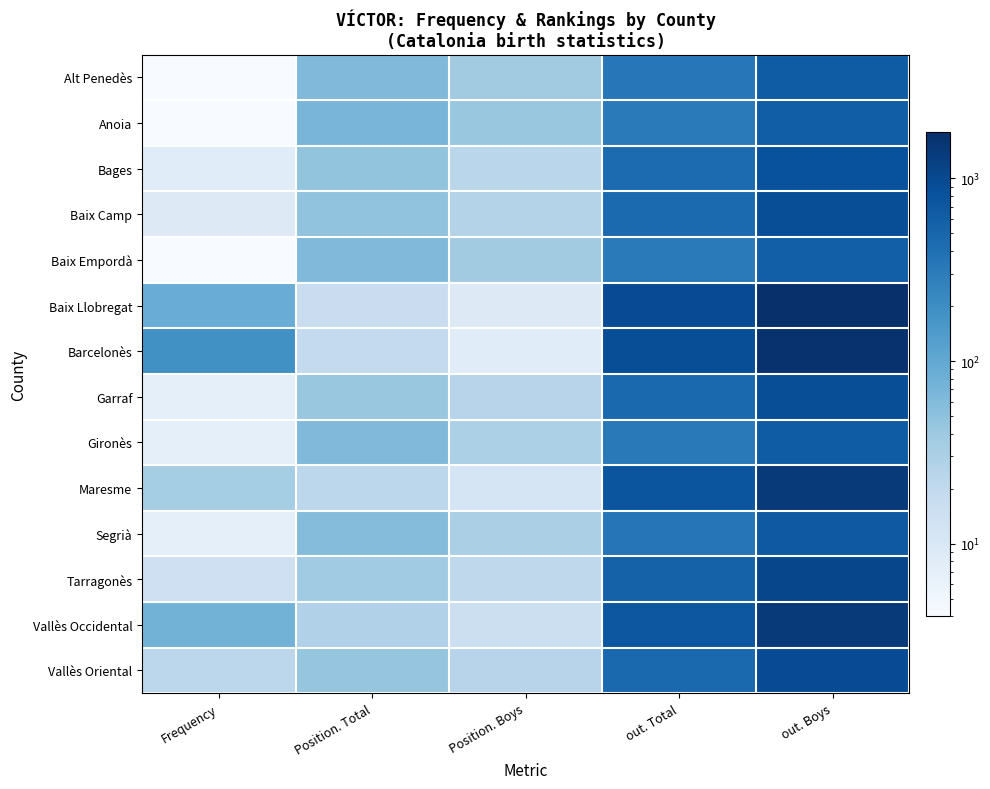

At how many categories does at least one series exceed 1455?

1